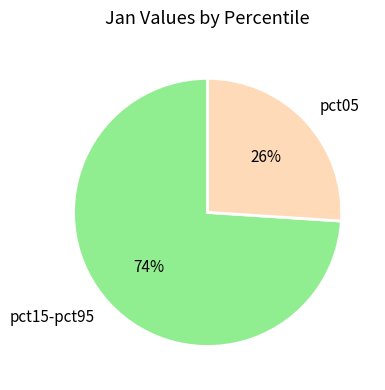

Rank the categories by value from lowest to highest.

pct05, pct15-pct95